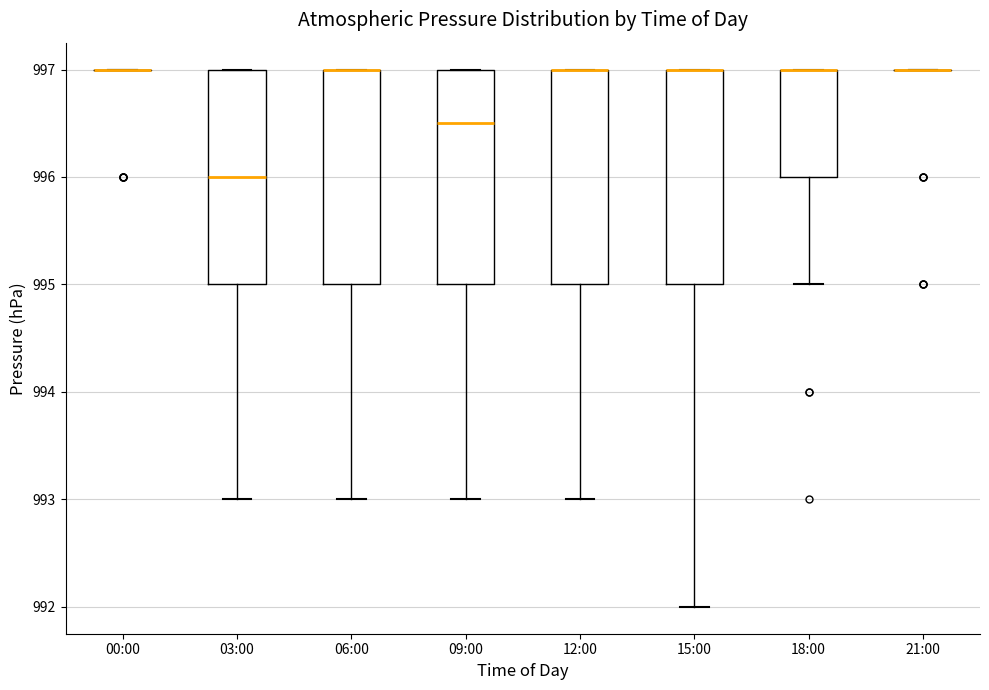

Where is the lower edge of the box for 18:00 on the y-axis? The values are not printed on the chart, so give them approximately, as read against the axis.

996.0